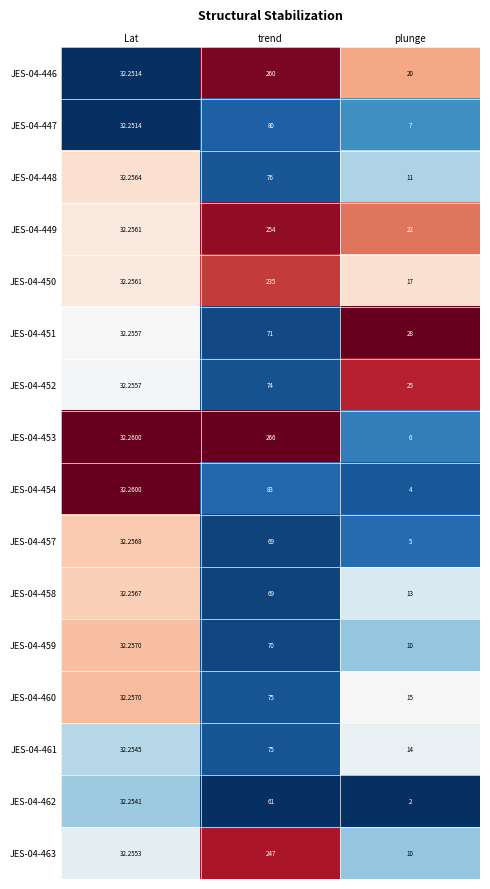

Which series has the largest total across all categories?

JES-04-446